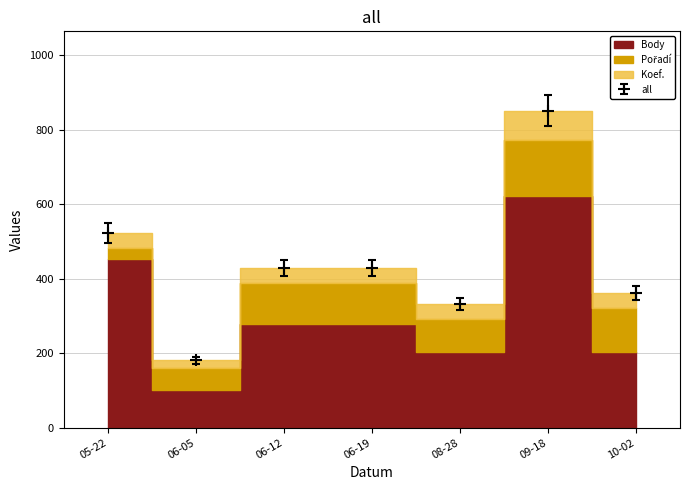

What is the difference between the Body values at 2021-10-02 and 2021-09-18?

419